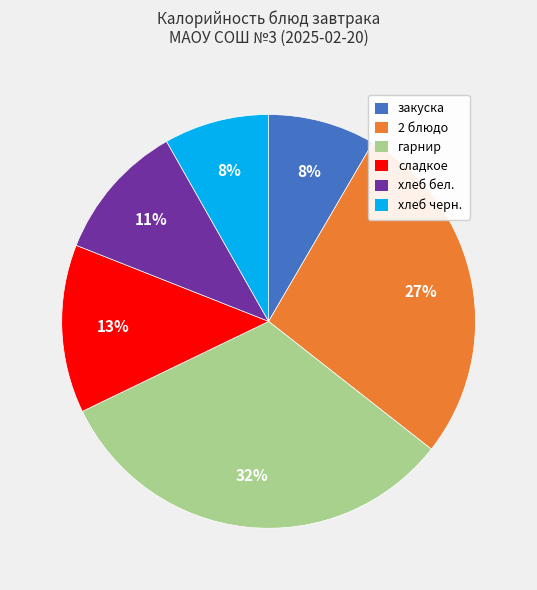

Between хлеб черн. and сладкое, which is larger?

сладкое